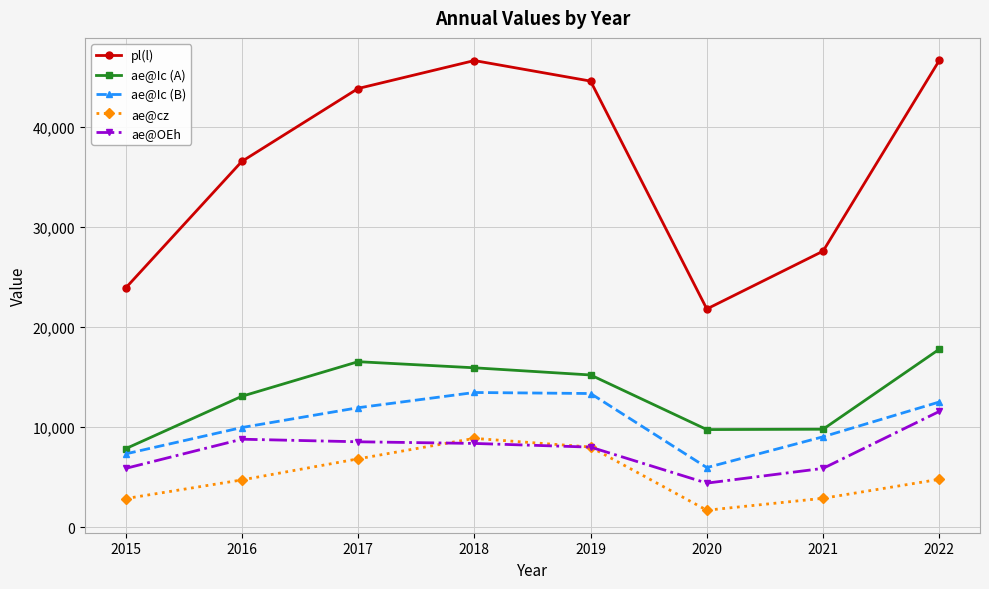

True or false: ae@Ic (B) has more than 1 points higher than both neighbors.

False